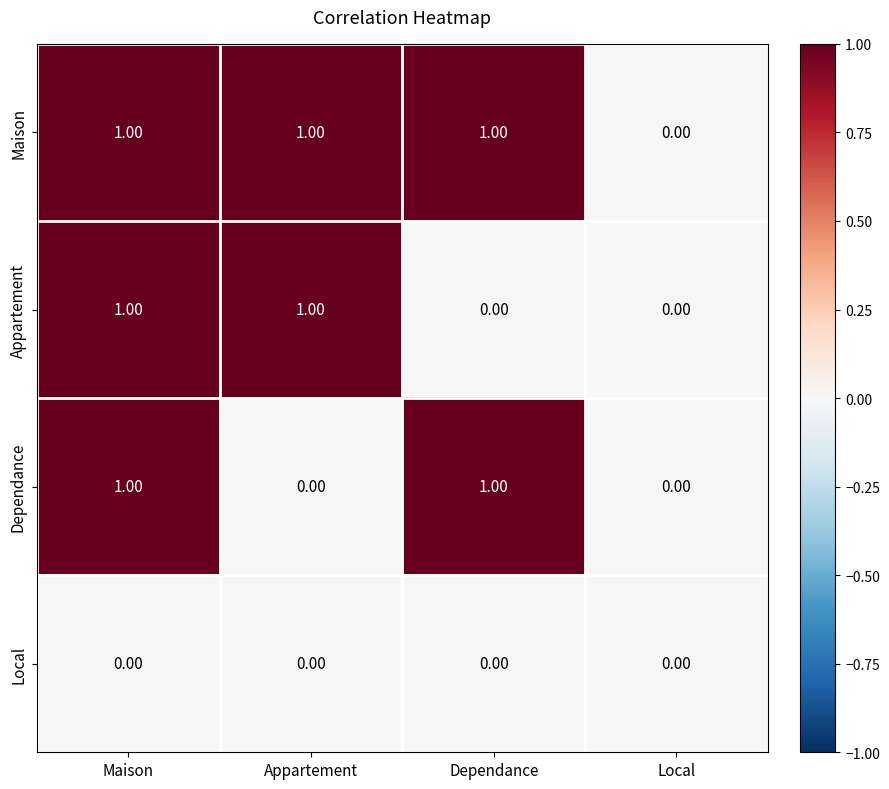

Is the value of Appartement at Local greater than the value of Maison at Dependance?

No